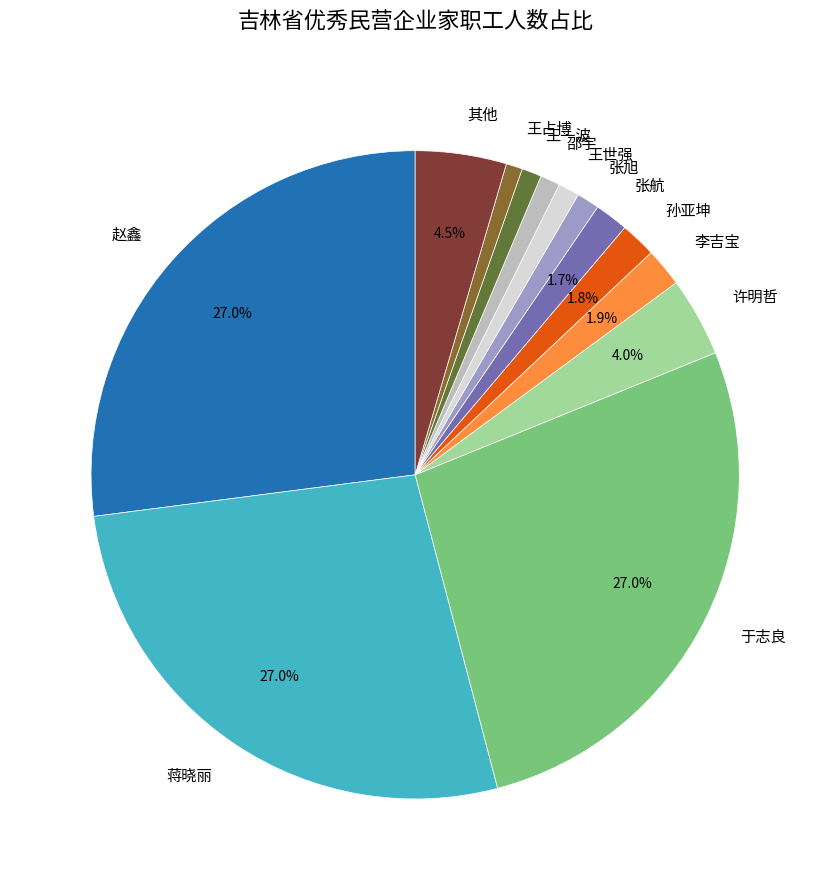

Is there a majority slice in this chart?

No